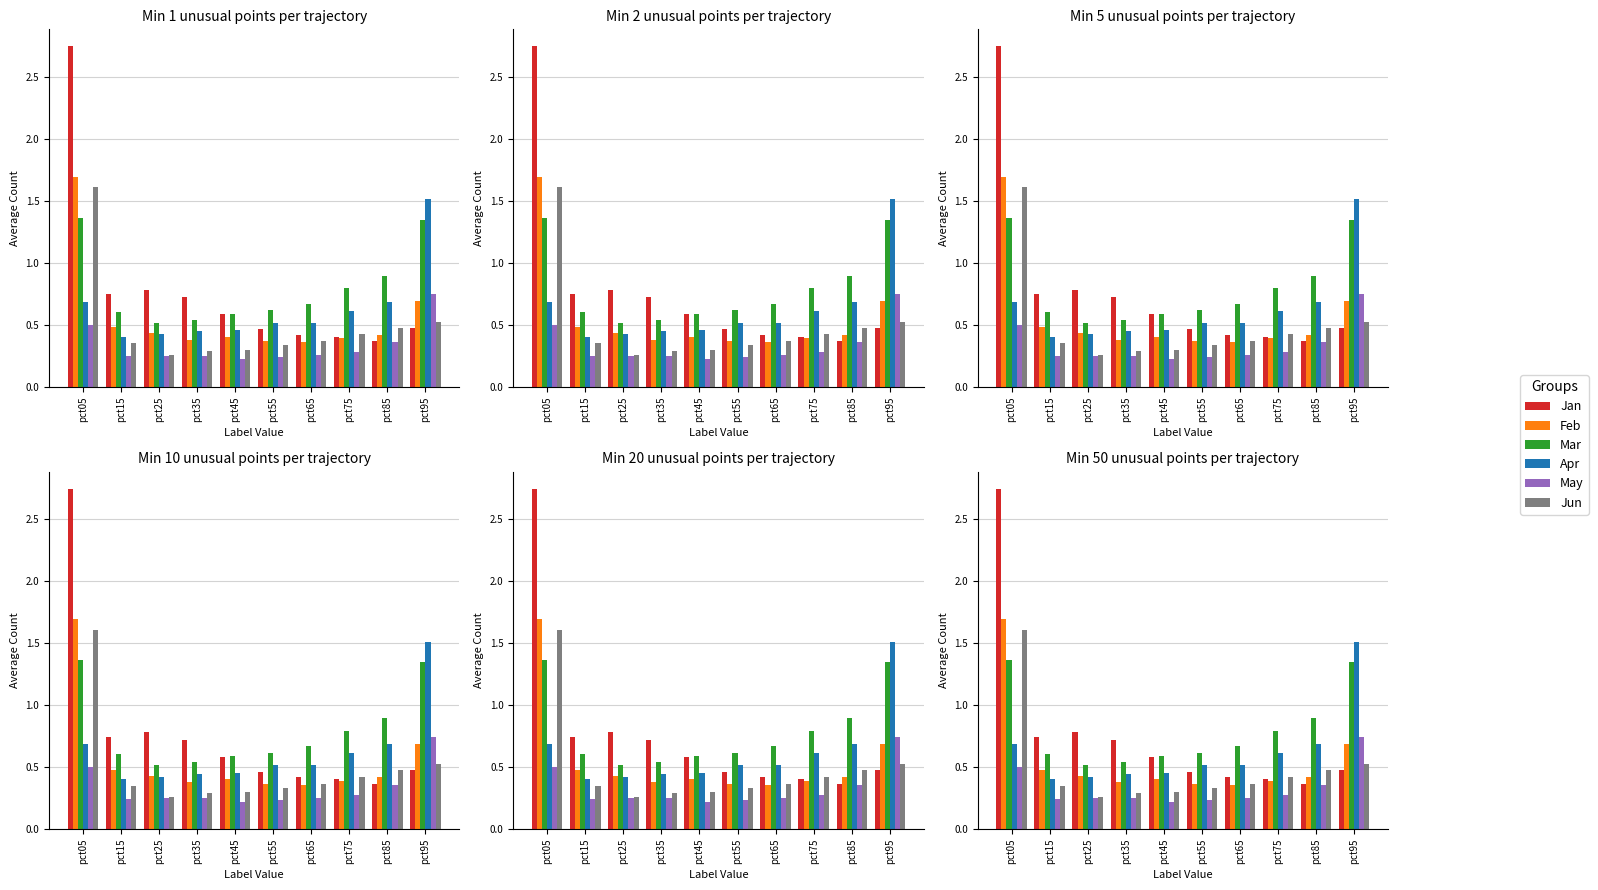

At how many categories does at least one series exceed 1?

2